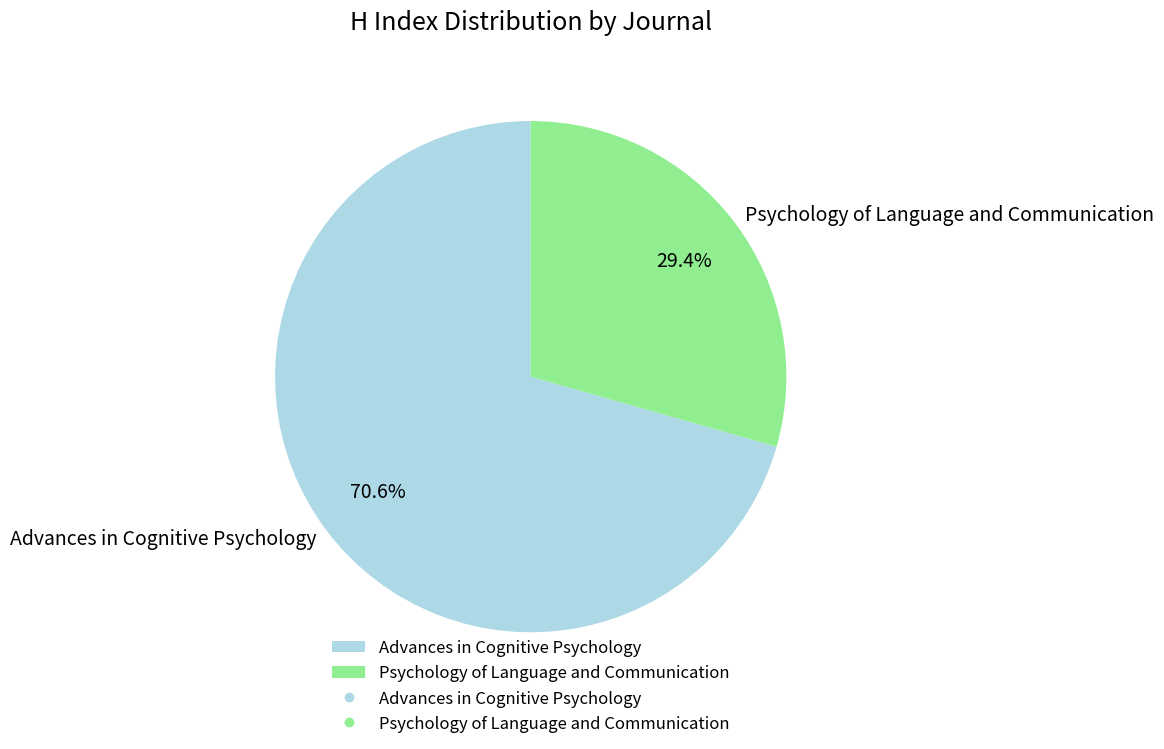

Count the number of slices in the pie.

2